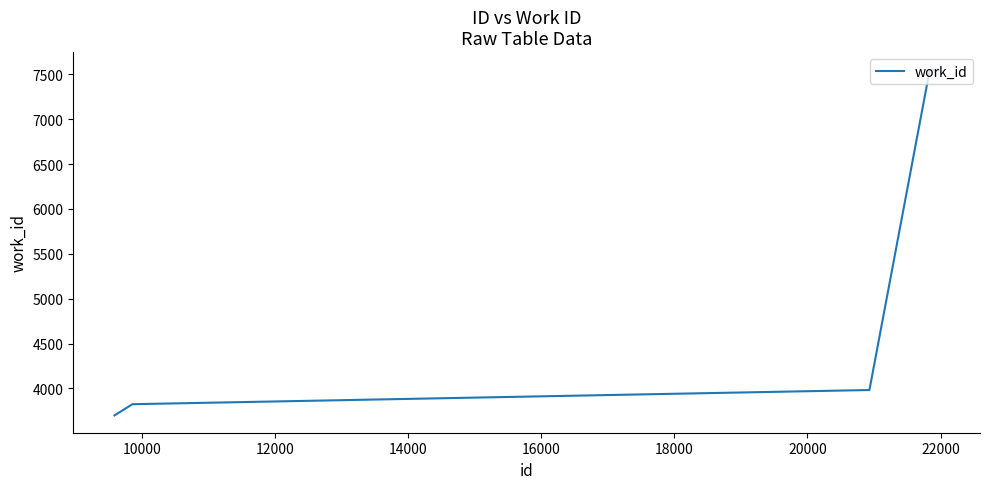

How many distinct data groups are displayed?

1